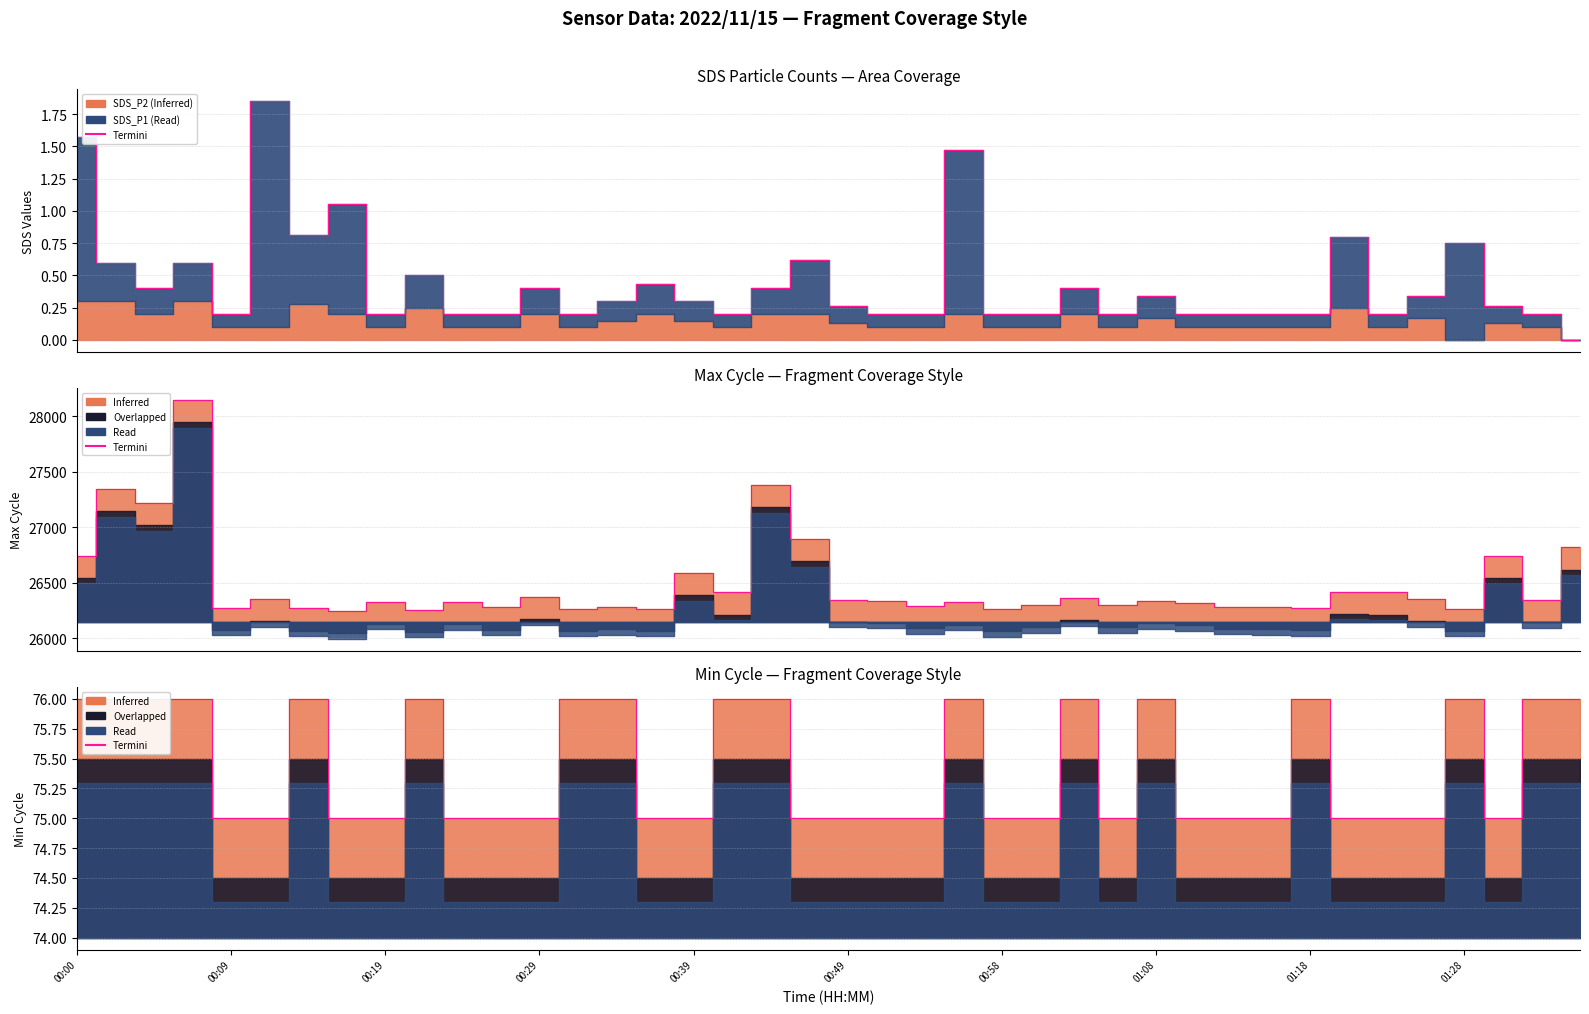

What is the approximate value at 34?

75